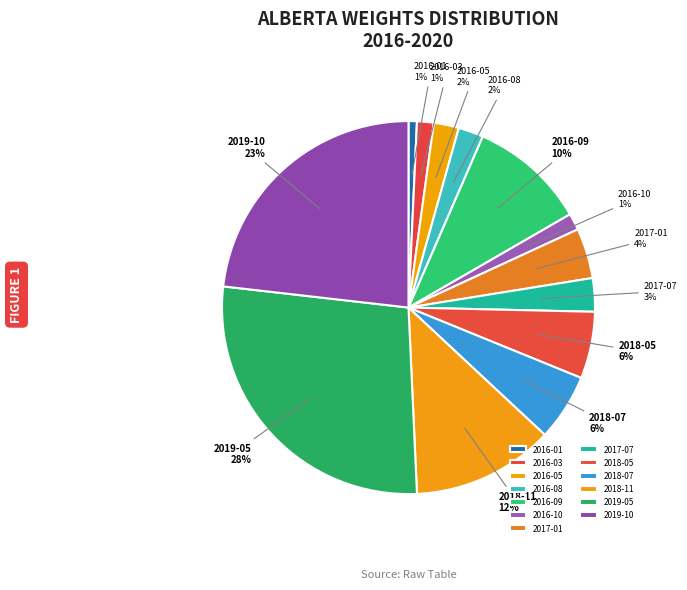

How many slices are in this pie chart?

13